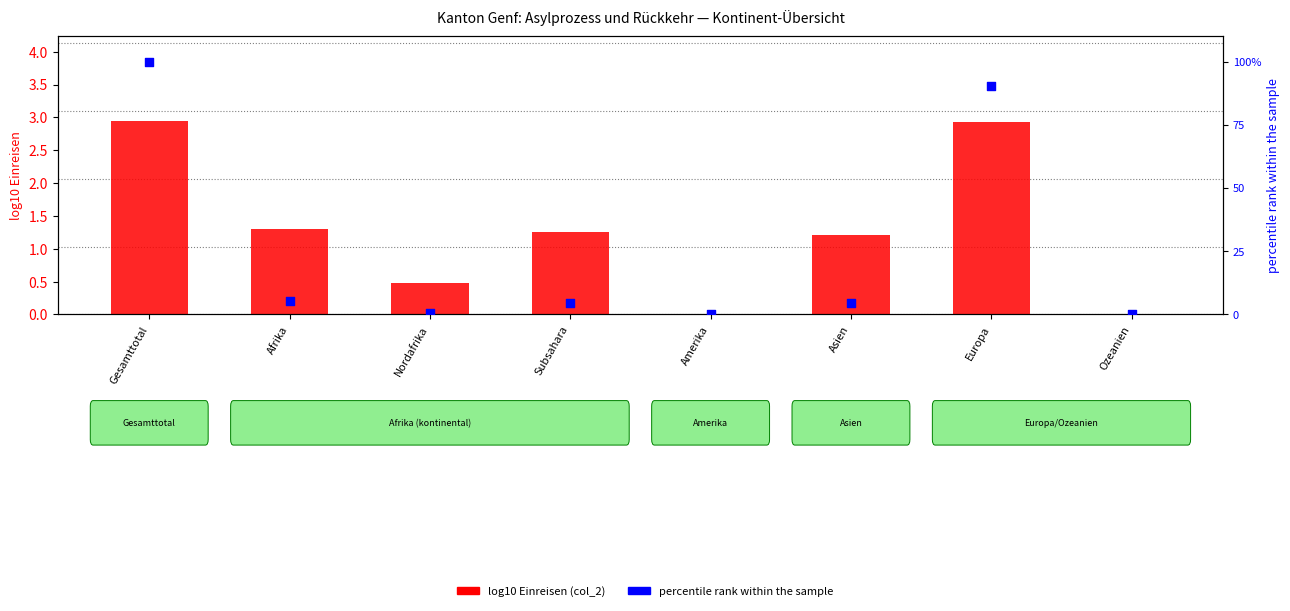

Which series has the widest spread of Y values?

percentile rank within the sample